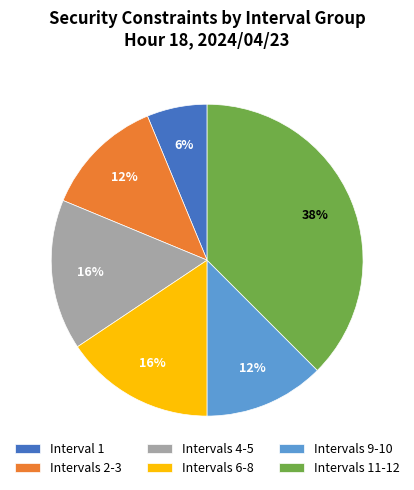

Between Intervals 4-5 and Intervals 9-10, which is larger?

Intervals 4-5